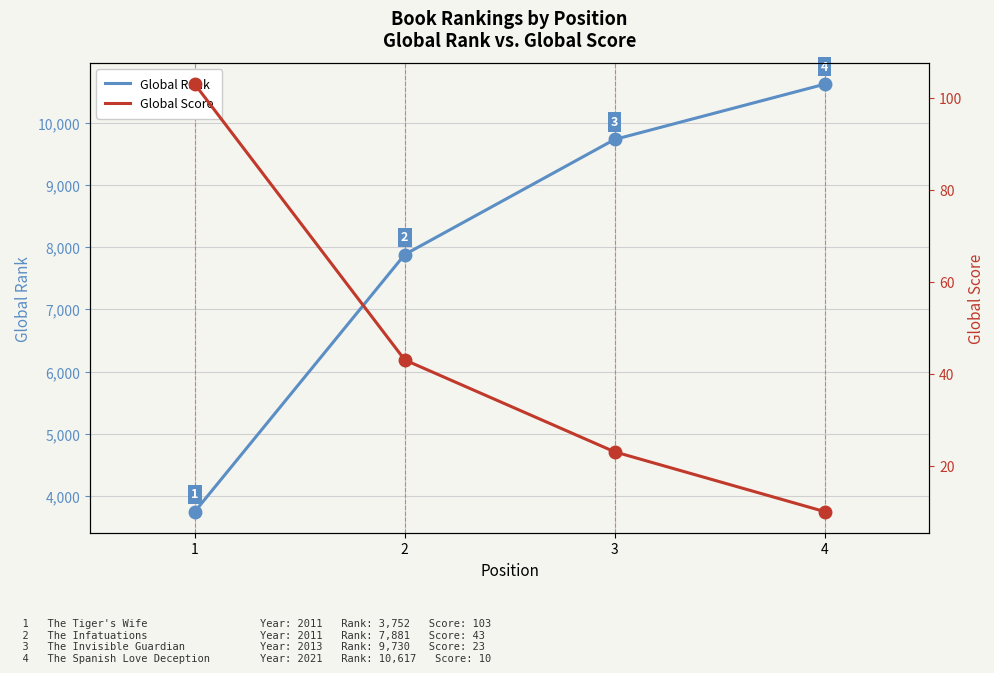

What is the lowest value of the Global Score series?

10